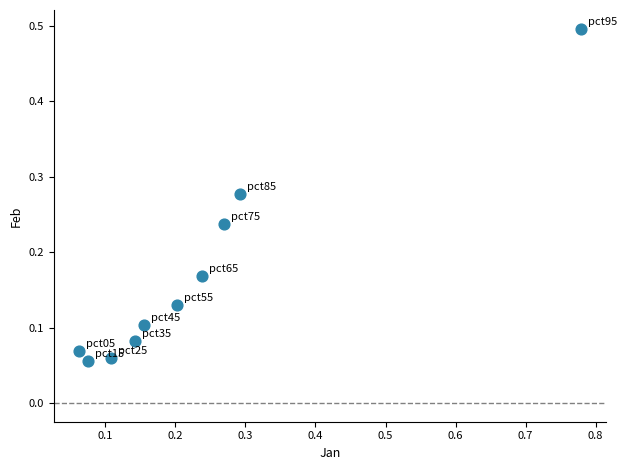

What is the range of Y values (max minus min)?

0.4